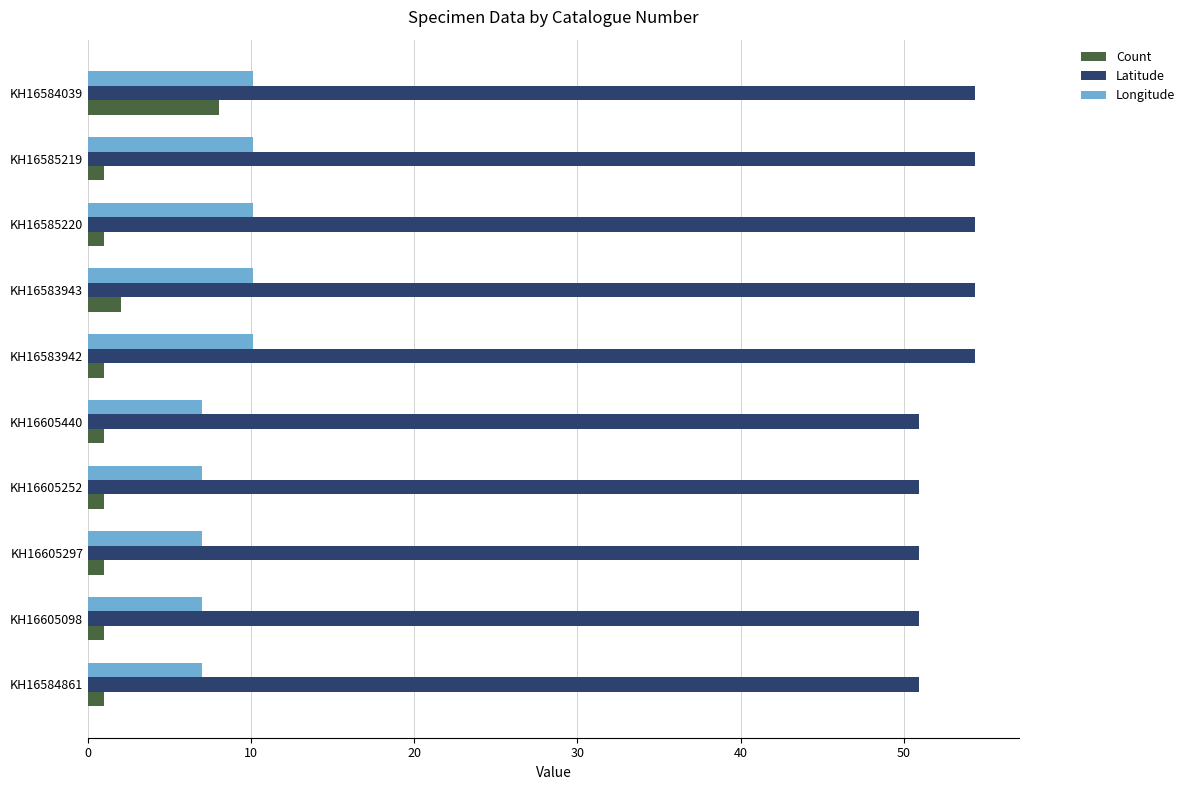

What is the sum of all Latitude values?

526.3